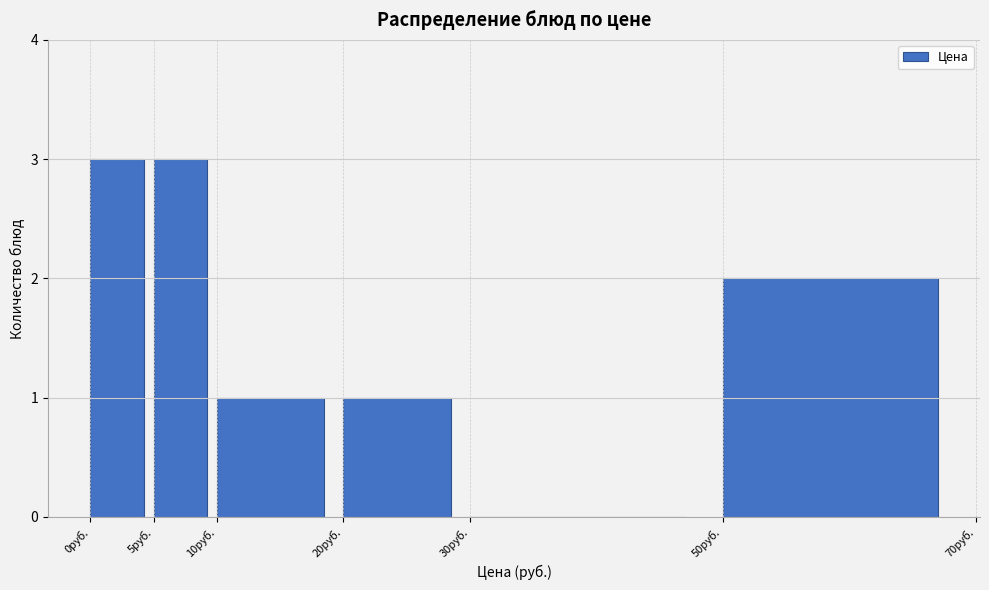

Reading left to right, list every bar in this chart as the range it spans on the x-axis followed by its height. The values are not printed on the chart, so give them approximately, as read against the axis.

0 to 5: 3
5 to 10: 3
10 to 20: 1
20 to 30: 1
30 to 50: 0
50 to 70: 2